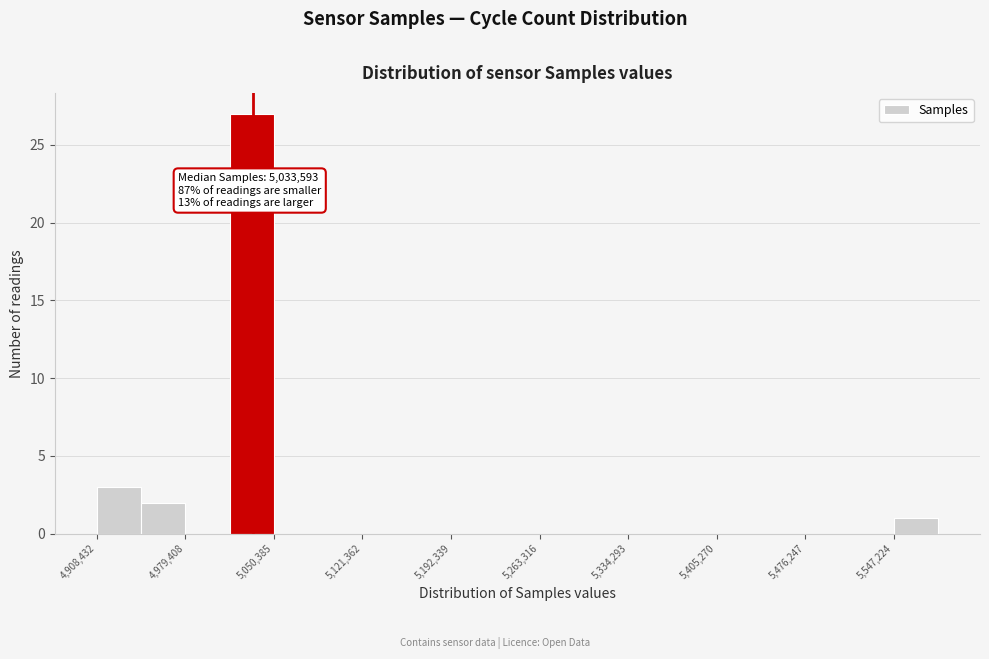

Read against the x-axis, roughly where is the centre of the tallest bar?

5030000